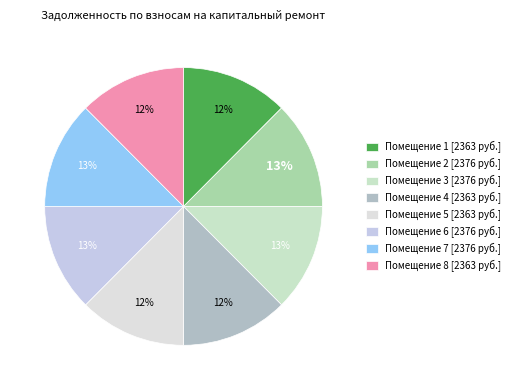

Does any single category account for the majority?

No